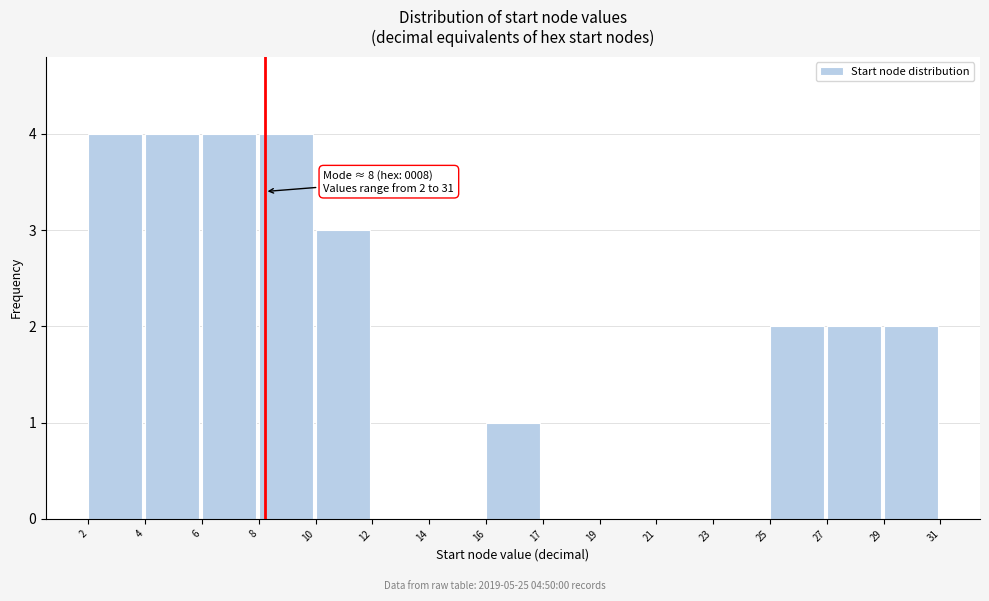

Reading left to right, list all the values displayed in this chart.

2=4	4=4	6=4	8=4	10=3	12=0	14=0	16=1	17=0	19=0	21=0	23=0	25=2	27=2	29=2